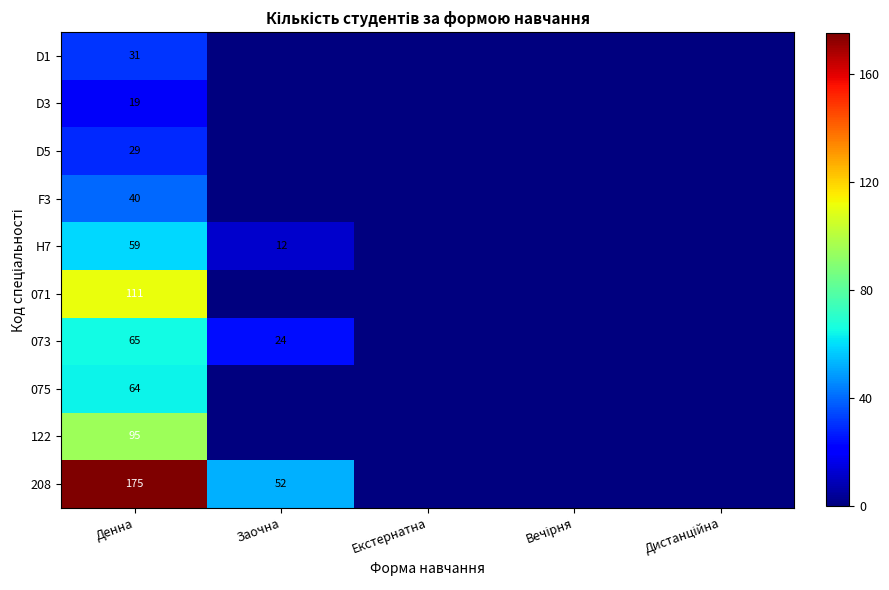

At which category is the sum across all series the highest?

Денна